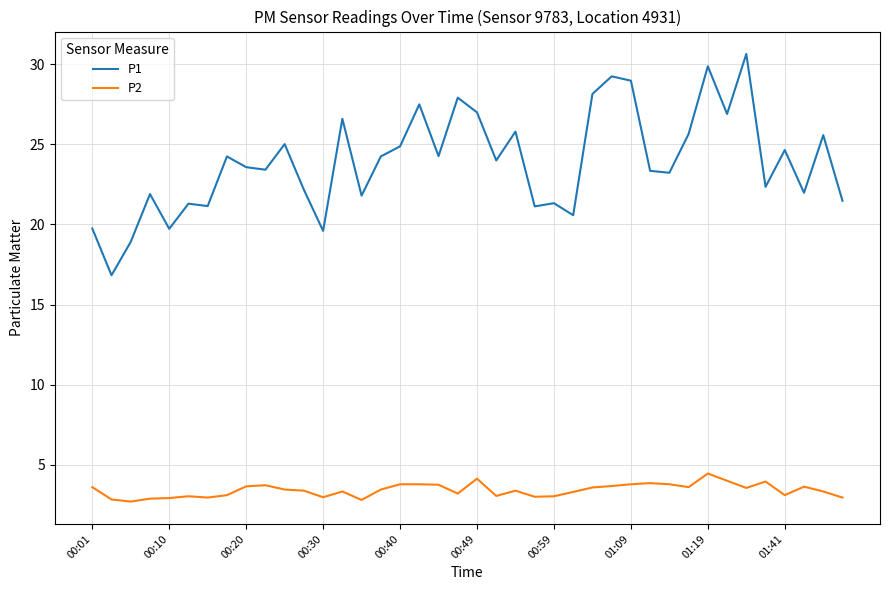

What is the minimum value for P1?

16.8